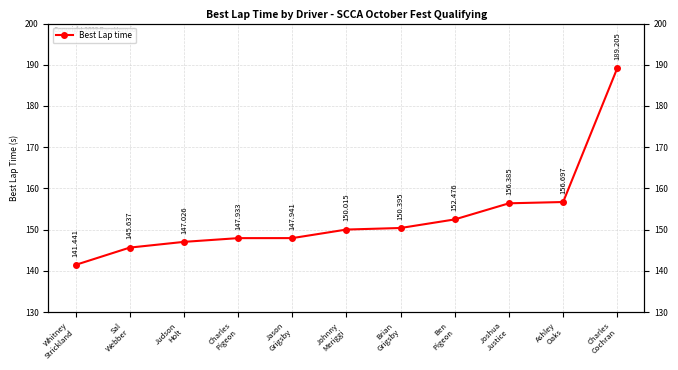

What is the label of the 3rd point from the right?

Joshua
Justice